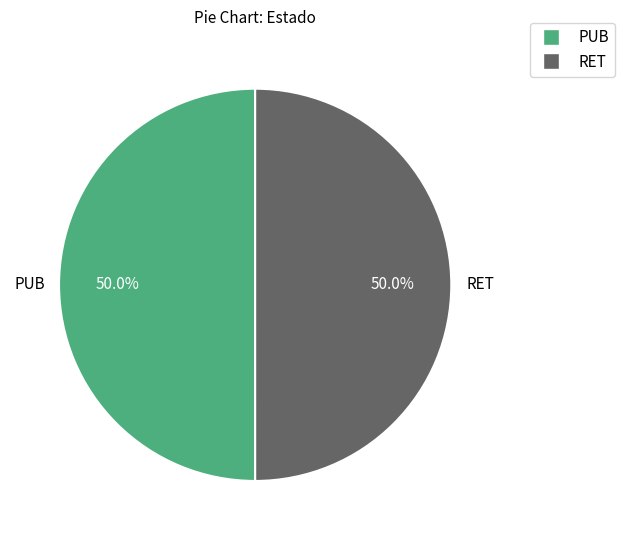

What portion of the pie excludes PUB?

50.0%